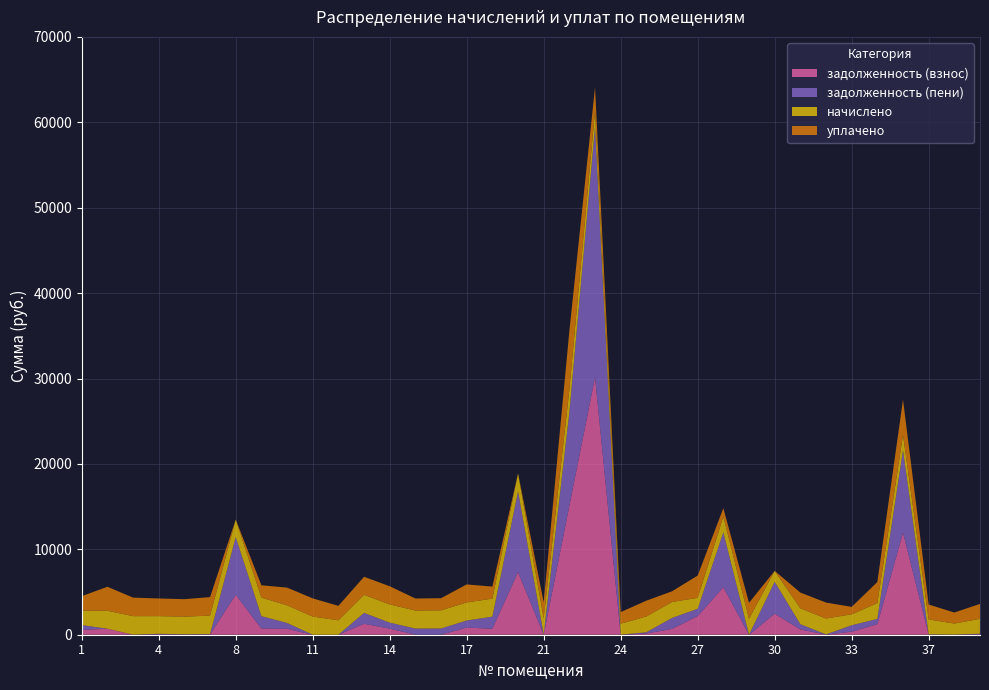

Reading left to right, what are all the values shown in this chart?

задолженность (взнос): 1=564.4	2=701.8	3=4.2	4=54.0	6=12.4	7=35.0	8=4678.5	9=727.2	10=689.5	11=0.0	12=0.0	13=1279.4	14=709.4	15=8.2	16=10.1	17=832.6	19=704.2	20=7323.0	21=12.0	22=15123.0	23=30152.0	24=6.6	25=143.3	26=676.5	27=2181.4	28=5558.5	29=0.0	30=2455.0	31=617.0	32=17.6	33=347.4	34=1233.9	36=11945.2	37=20.3	38=8.3	40=56.9
задолженность (пени): 1=564.4	2=0.0	3=4.2	4=54.0	6=37.3	7=35.0	8=6746.9	9=1447.5	10=689.5	11=0.0	12=0.0	13=1279.4	14=709.4	15=711.0	16=719.3	17=832.6	19=1408.4	20=9450.4	21=12.1	22=10906.5	23=29283.3	24=0.0	25=142.9	26=1289.8	27=855.4	28=6424.3	29=0.0	30=3738.0	31=617.0	32=17.6	33=758.4	34=617.0	36=9640.0	37=20.3	38=8.3	40=56.9
начислено: 1=1692.3	2=2105.3	3=2167.9	4=2068.4	6=2068.4	7=2167.9	8=2068.4	9=2167.9	10=2068.4	11=2127.4	12=1688.6	13=2112.7	14=2127.4	15=2112.7	16=2127.4	17=2112.7	19=2112.7	20=2127.4	21=1884.1	22=2654.6	23=1898.8	24=1283.1	25=1850.9	26=1865.6	27=1283.1	28=1850.9	29=1865.6	30=1283.1	31=1850.9	32=1865.6	33=1283.1	34=1850.9	36=1814.0	37=1747.7	38=1290.5	40=1747.7
уплачено: 1=1692.3	2=2807.0	3=2167.9	4=2068.4	6=2043.6	7=2167.9	8=0.0	9=1447.7	10=2068.4	11=2127.4	12=1688.6	13=2112.7	14=2127.4	15=1409.8	16=1418.2	17=2112.7	19=1408.4	20=0.0	21=1883.9	22=6871.1	23=2767.5	24=1358.8	25=1851.2	26=1252.2	27=2609.1	28=985.0	29=1865.6	30=0.0	31=1850.9	32=1865.6	33=872.0	34=2467.8	36=4119.2	37=1747.7	38=1290.5	40=1747.7